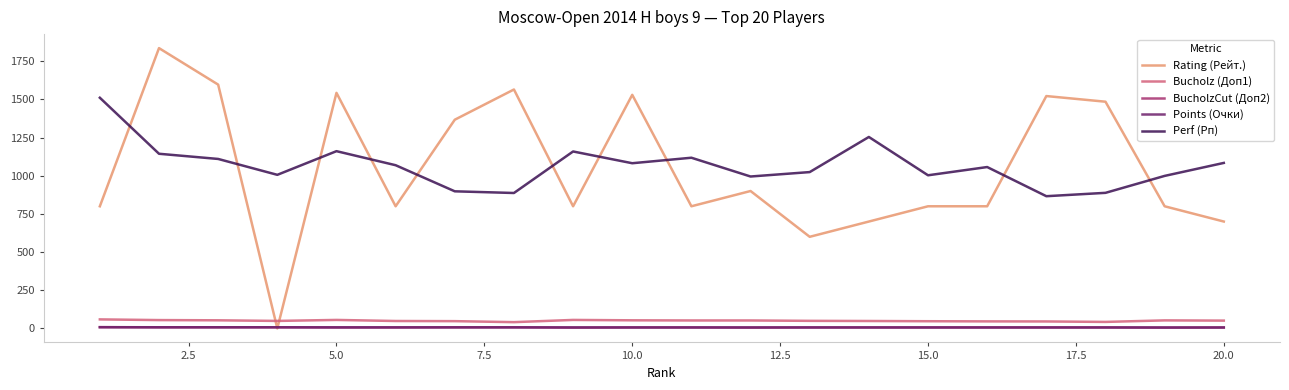

How many lines are shown in the chart?

5